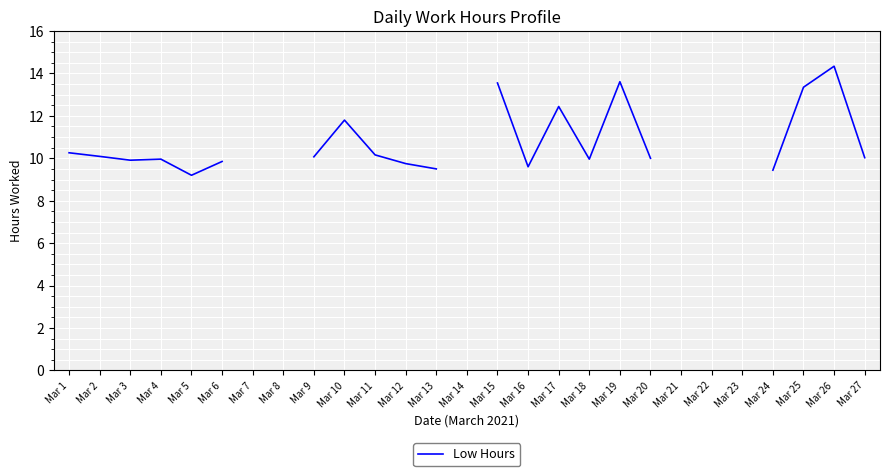

Read the value at Mar 5.

9.2